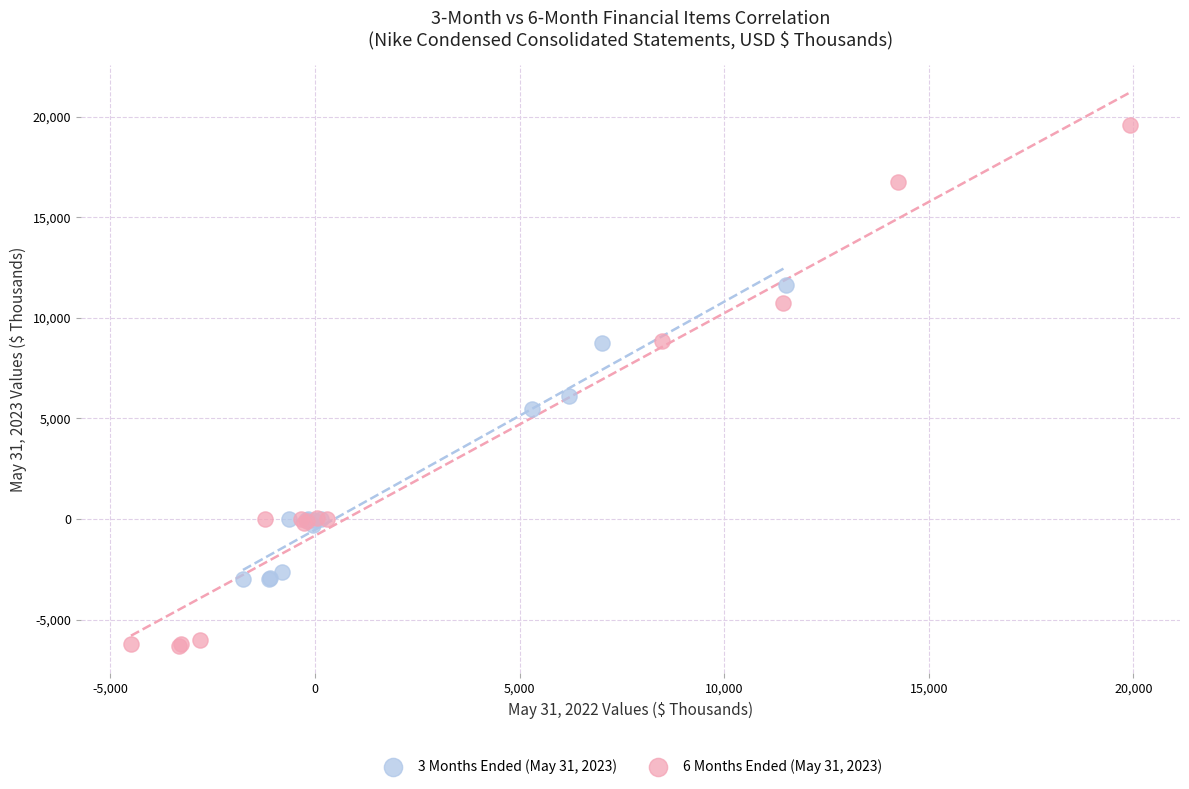

Which series reaches the maximum Y coordinate?

6 Months Ended (May 31, 2023)